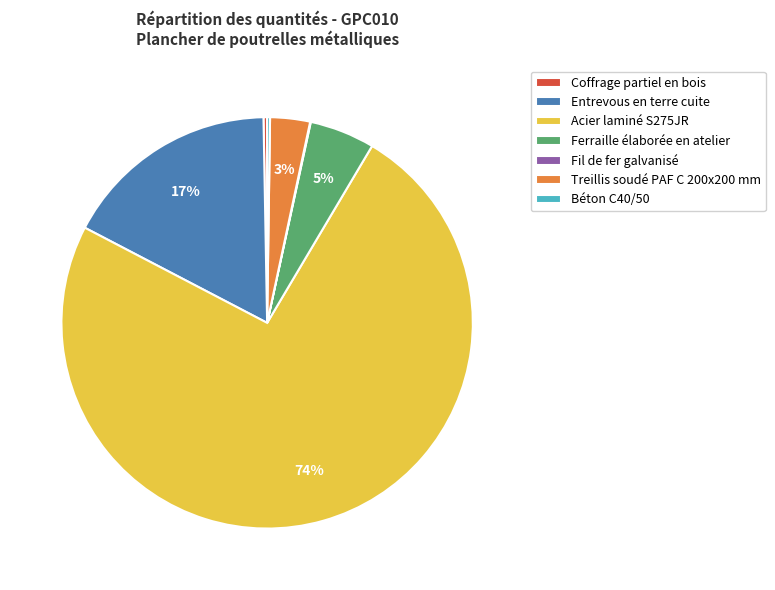

Is the sum of Ferraille élaborée en atelier and Treillis soudé PAF C 200x200 mm greater than half?

No